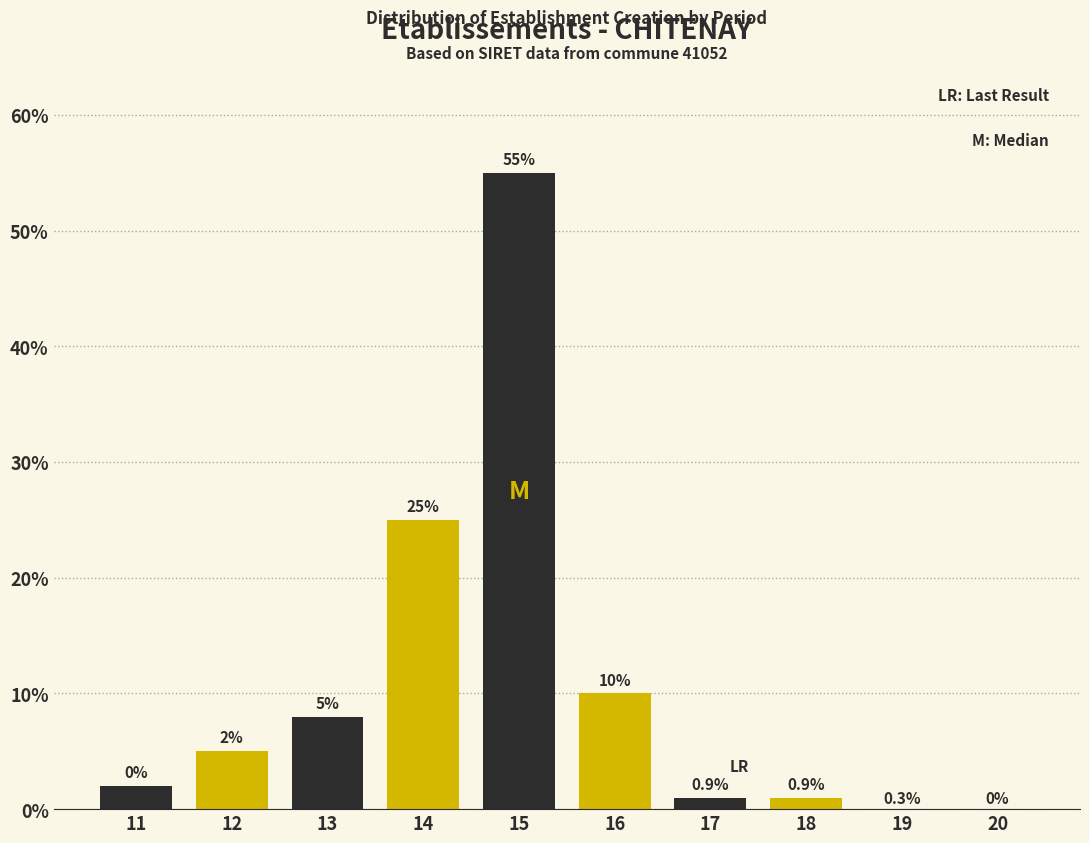

Reading right to left, list all the values displayed in this chart.

20=0	19=0	18=1	17=1	16=10	15=55	14=25	13=8	12=5	11=2